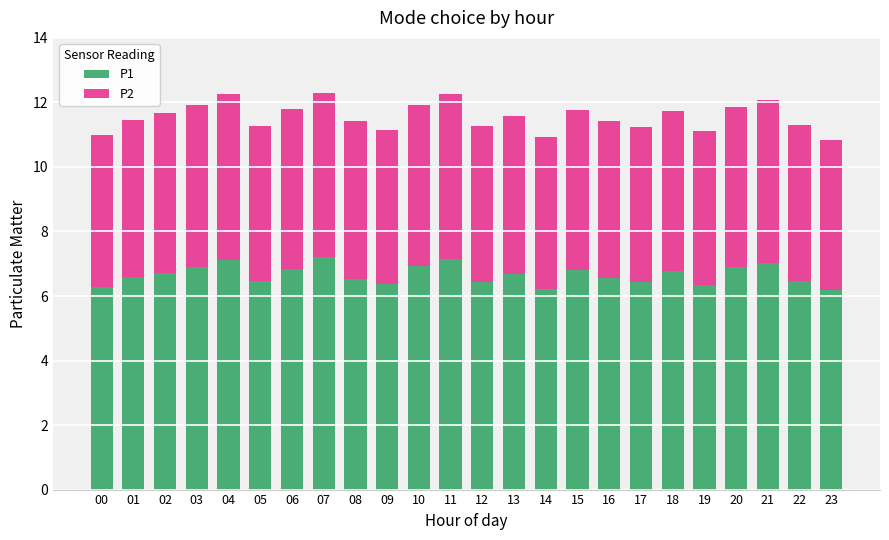

What is the average value of the P1 series?

6.7